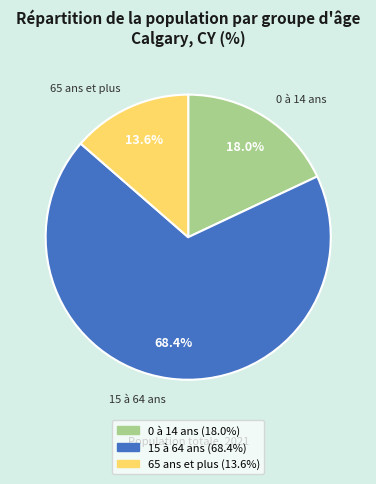

Approximately how many times larger is the value at 0 à 14 ans compared to 15 à 64 ans?

0.3